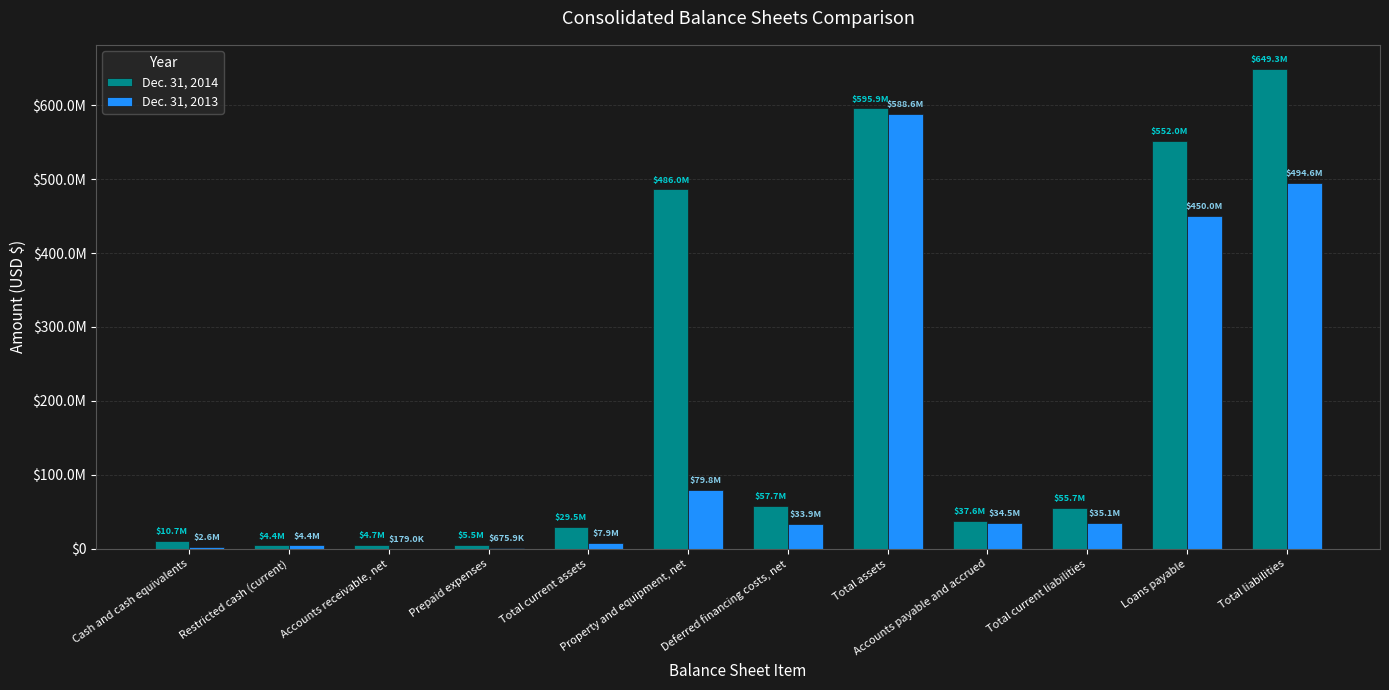

What are all the series names shown in the legend?

Dec. 31, 2014, Dec. 31, 2013